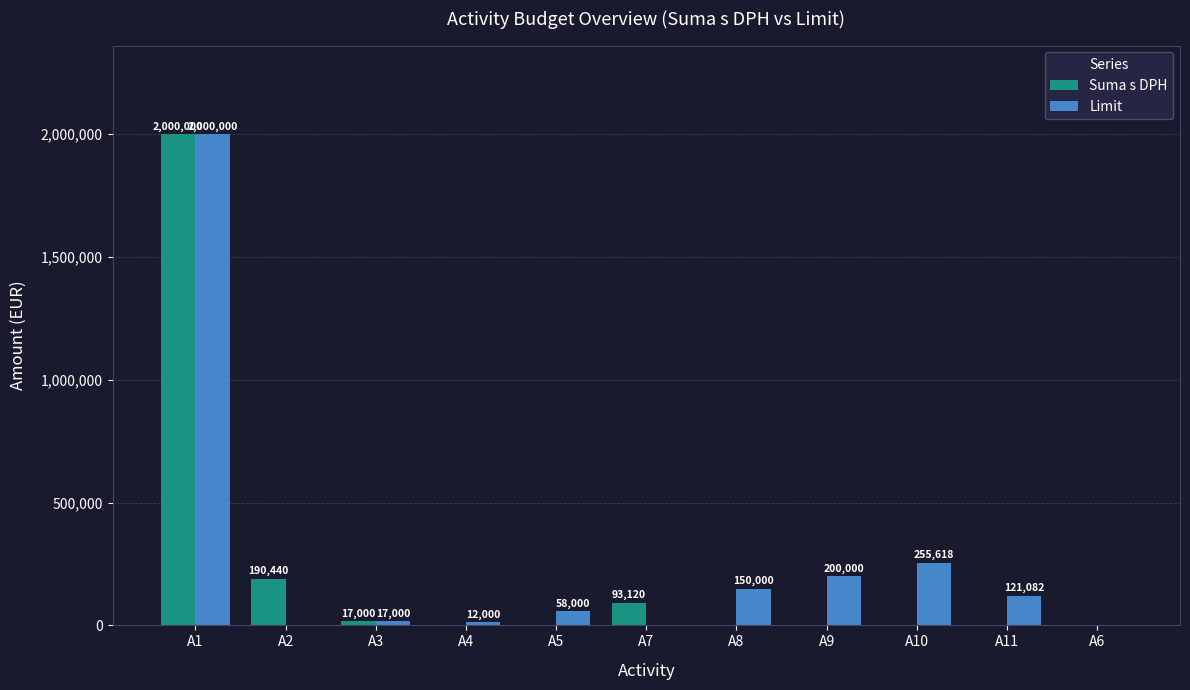

Reading left to right, list all the values displayed in this chart.

Suma s DPH: A1=2000000	A2=190440	A3=17000	A4=0	A5=0	A7=93120	A8=0	A9=0	A10=0	A11=0	A6=0
Limit: A1=2000000	A2=0	A3=17000	A4=12000	A5=58000	A7=0	A8=150000	A9=200000	A10=255618	A11=121082	A6=0